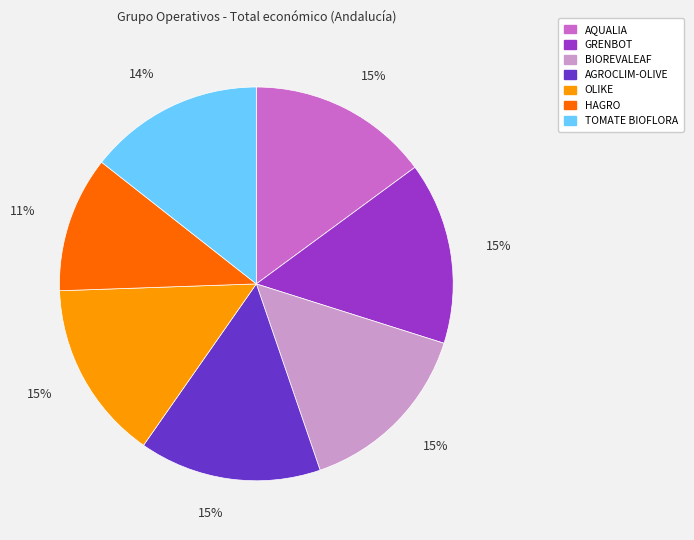

How many segments does this pie chart have?

7